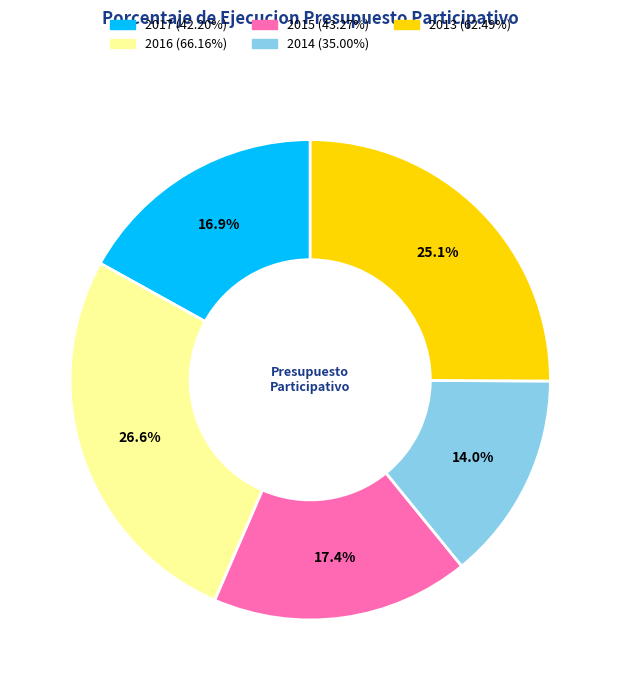

Combined, what portion of the pie is 2013 and 2017?

42.0%